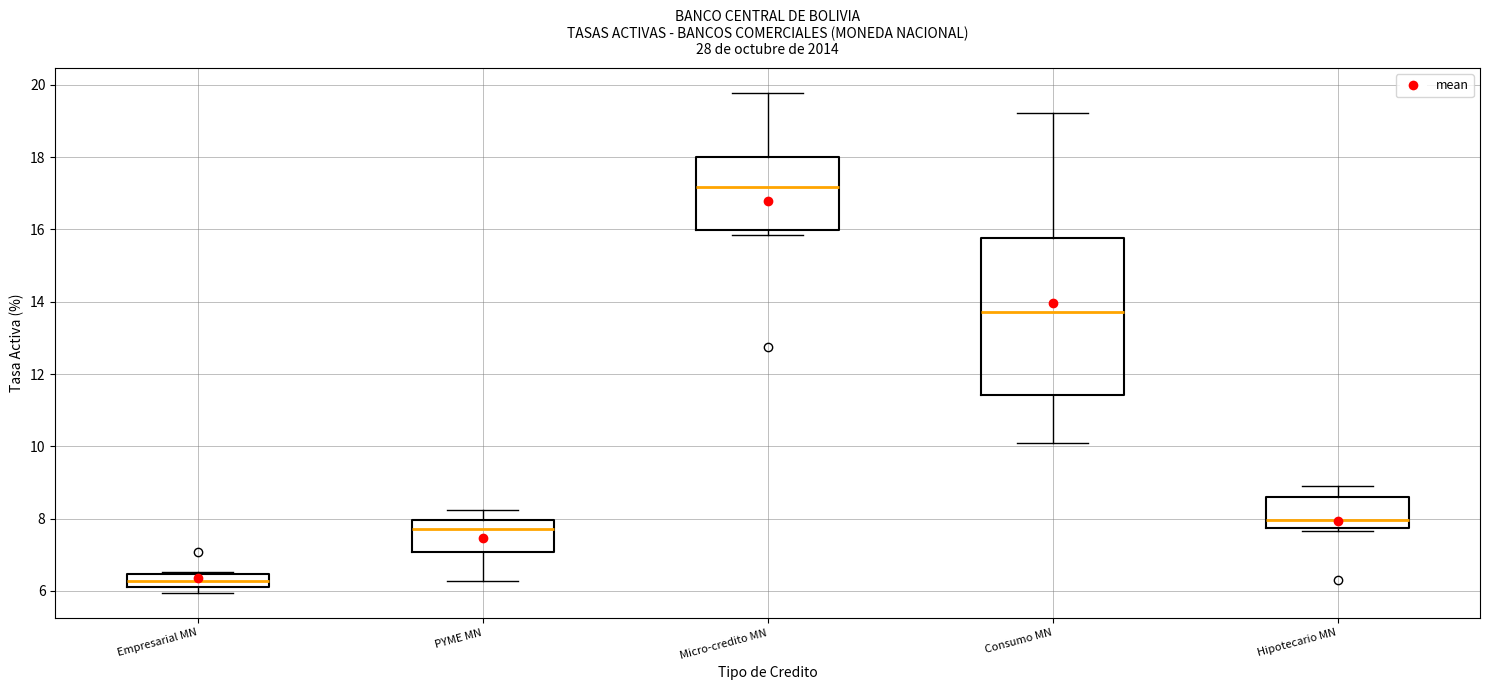

Where is the upper edge of the box for Empresarial MN on the y-axis? The values are not printed on the chart, so give them approximately, as read against the axis.

6.4